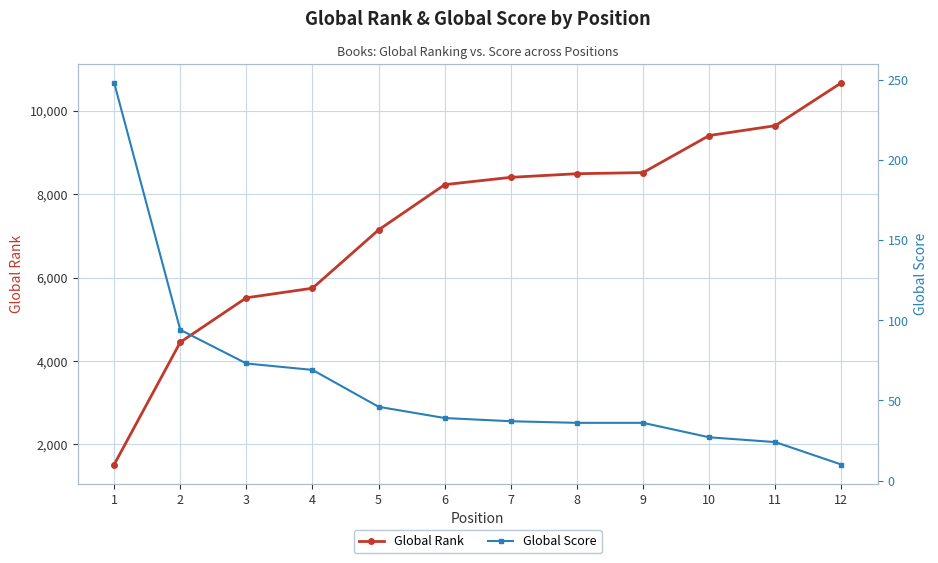

How many series are shown in this chart?

2